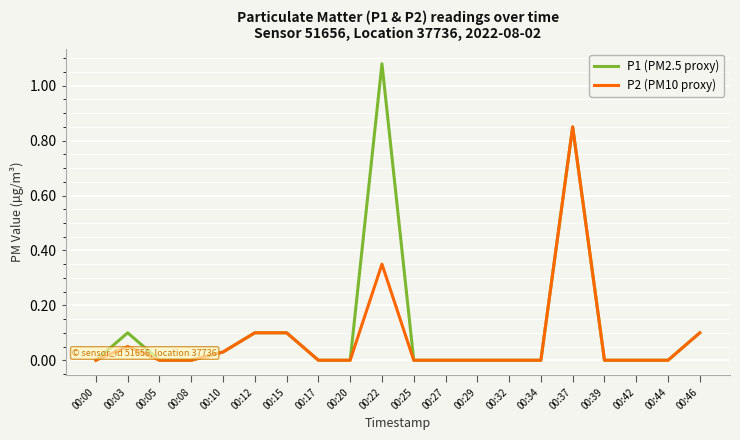

Which series has the widest spread of values?

P1 (PM2.5 proxy)